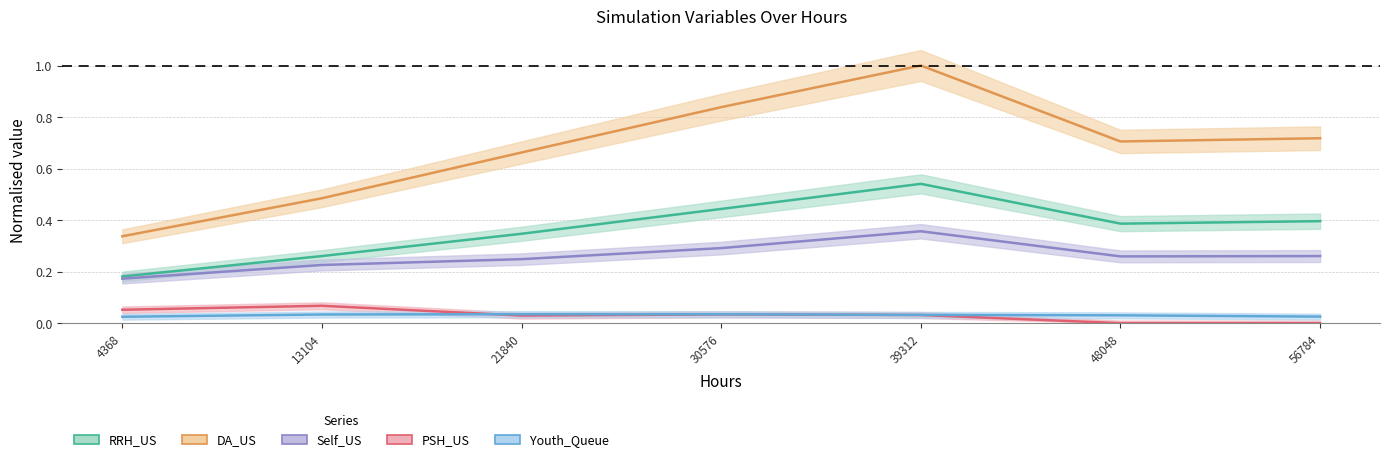

True or false: RRH_US and Youth_Queue cross at least once.

False